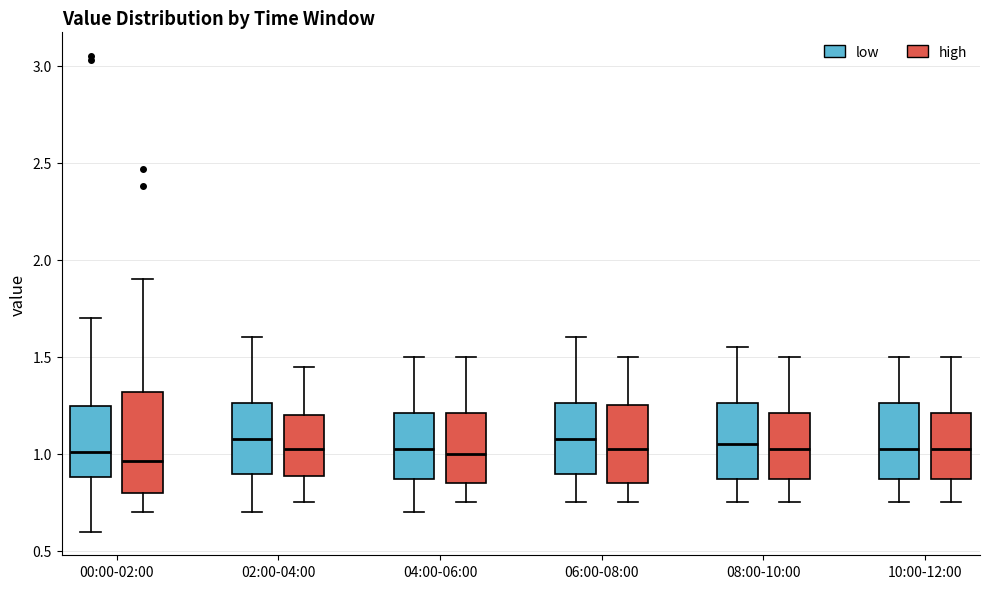

Reading left to right, read every box against the y-axis: the position of its median line, the range the box covers, and the ends of its whiskers. The values are not printed on the chart, so give them approximately, as read against the axis.

00:00-02:00 (low): median 1.00, box 0.90 to 1.25, whiskers 0.60 to 1.70
00:00-02:00 (high): median 0.95, box 0.80 to 1.30, whiskers 0.70 to 1.90
02:00-04:00 (low): median 1.10, box 0.90 to 1.25, whiskers 0.70 to 1.60
02:00-04:00 (high): median 1.05, box 0.90 to 1.20, whiskers 0.75 to 1.45
04:00-06:00 (low): median 1.05, box 0.85 to 1.20, whiskers 0.70 to 1.50
04:00-06:00 (high): median 1.00, box 0.85 to 1.20, whiskers 0.75 to 1.50
06:00-08:00 (low): median 1.10, box 0.90 to 1.25, whiskers 0.75 to 1.60
06:00-08:00 (high): median 1.05, box 0.85 to 1.25, whiskers 0.75 to 1.50
08:00-10:00 (low): median 1.05, box 0.85 to 1.25, whiskers 0.75 to 1.55
08:00-10:00 (high): median 1.05, box 0.85 to 1.20, whiskers 0.75 to 1.50
10:00-12:00 (low): median 1.05, box 0.85 to 1.25, whiskers 0.75 to 1.50
10:00-12:00 (high): median 1.05, box 0.85 to 1.20, whiskers 0.75 to 1.50